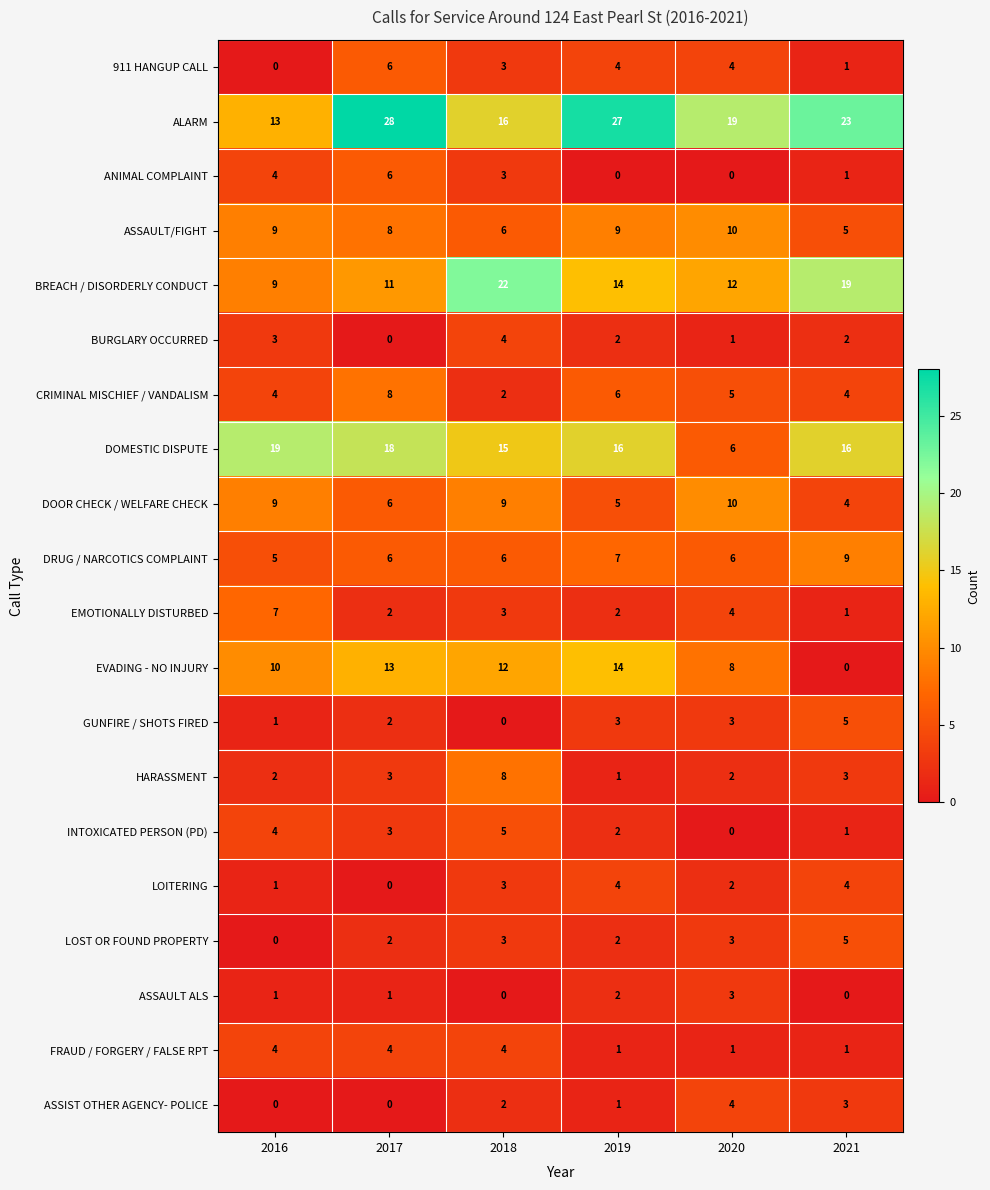

What is the maximum value shown in the chart?

28